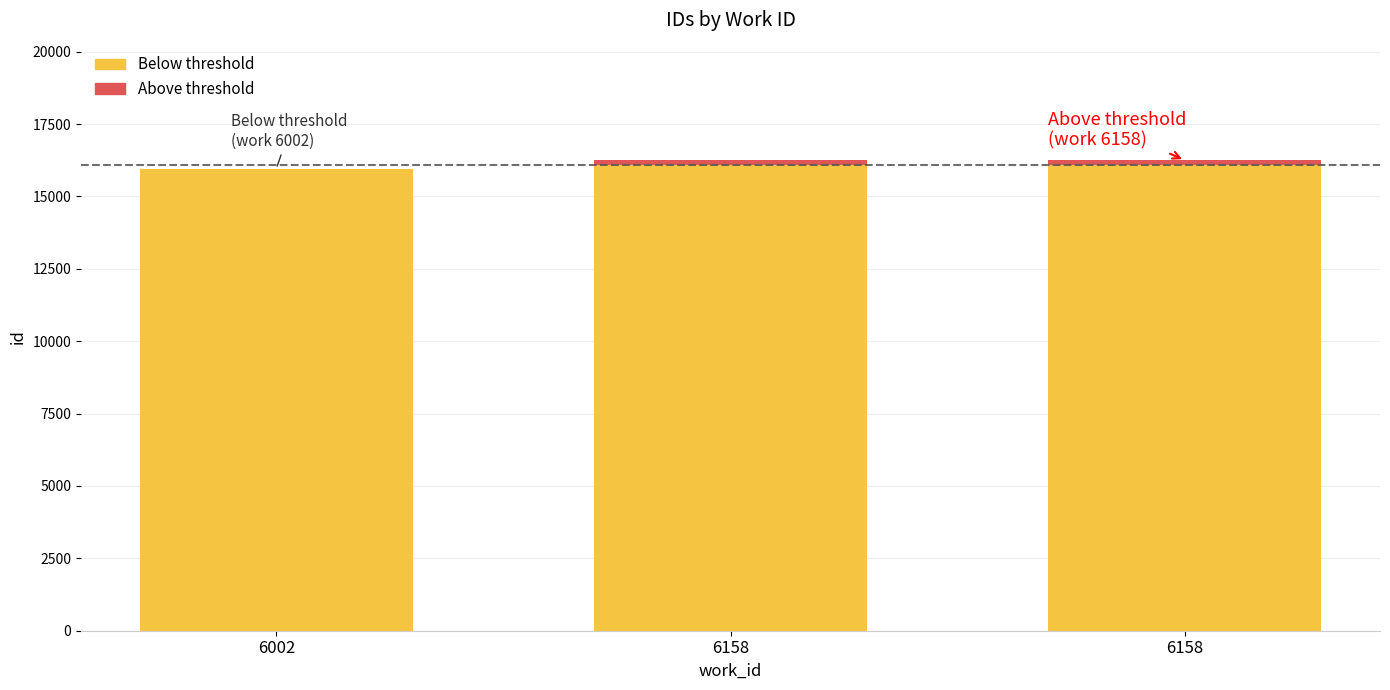

Does the chart contain stacked bars?

Yes